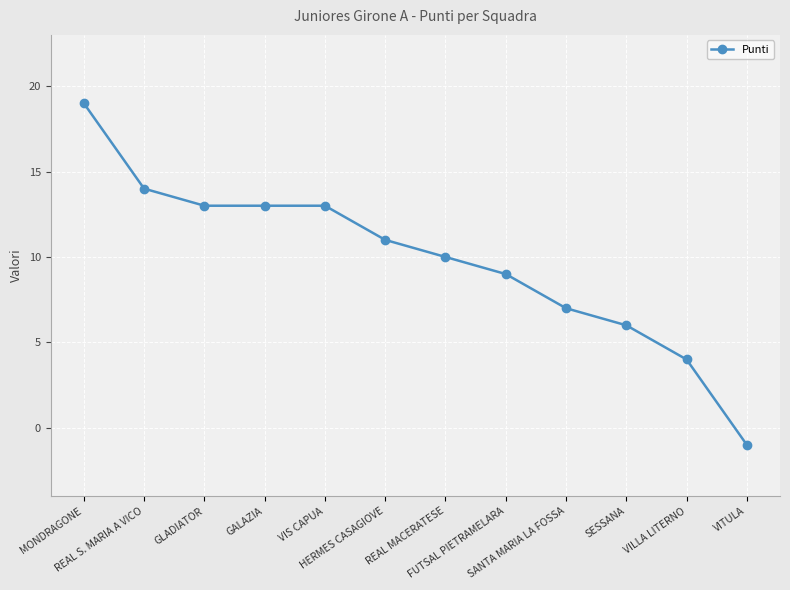

What is the change in value from MONDRAGONE to SANTA MARIA LA FOSSA?

-12